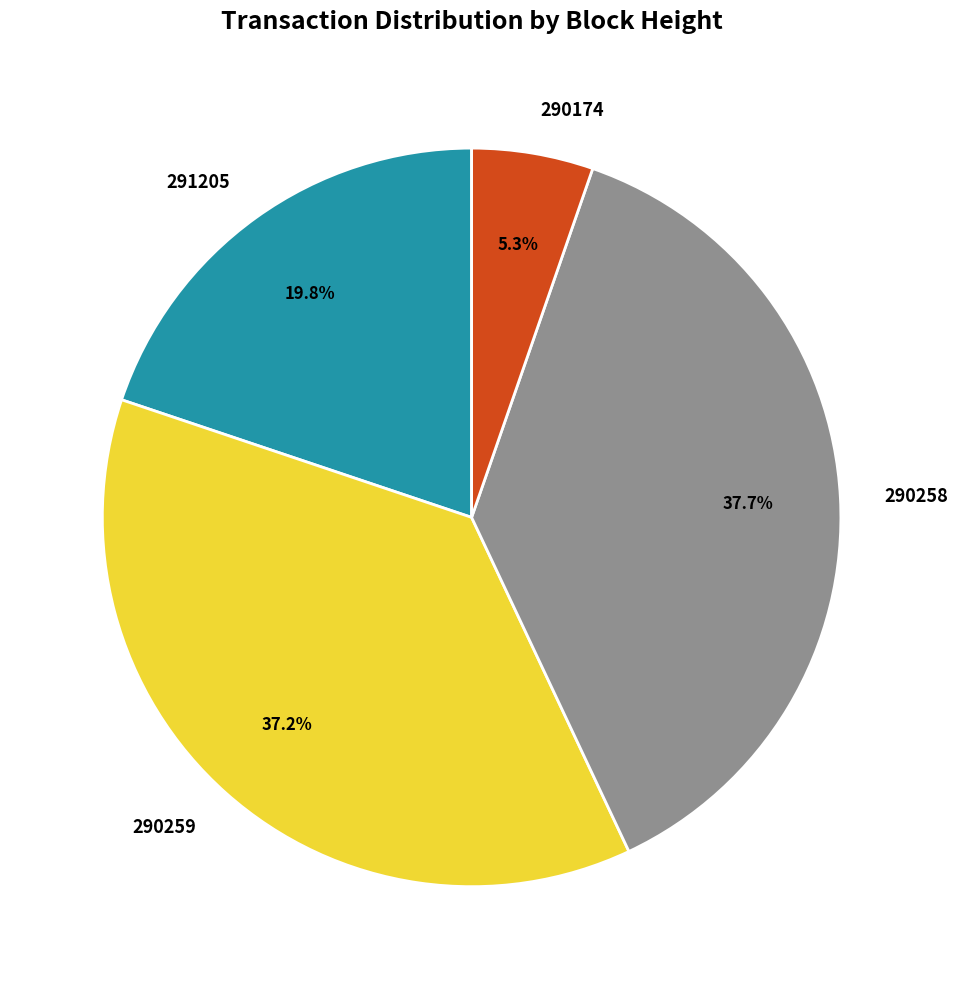

Between 290259 and 290174, which is larger?

290259